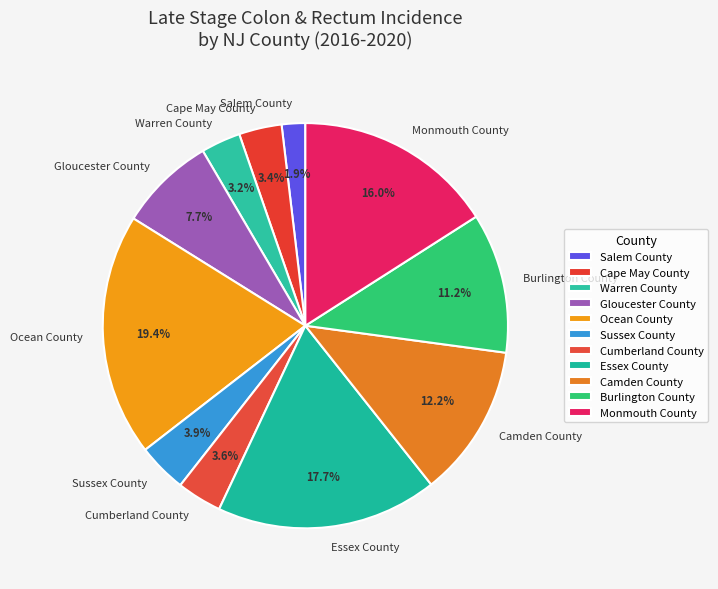

Which category has the biggest portion of the pie?

Ocean County